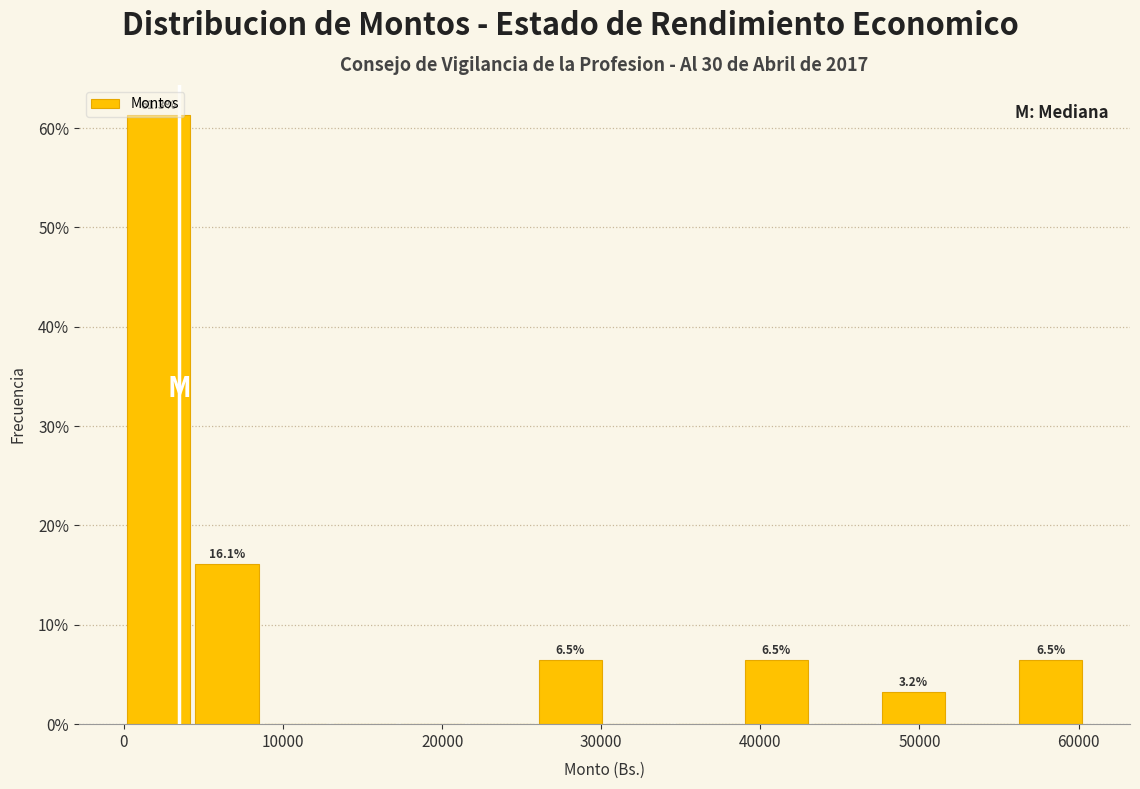

Over which range of the x-axis is the bar tallest?

0 to 4000